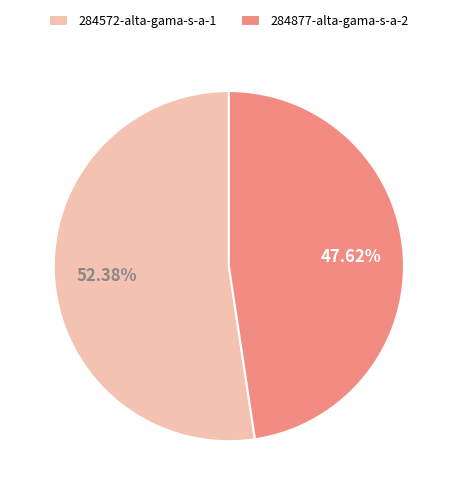

Rank the categories by value from highest to lowest.

284572-alta-gama-s-a-1, 284877-alta-gama-s-a-2